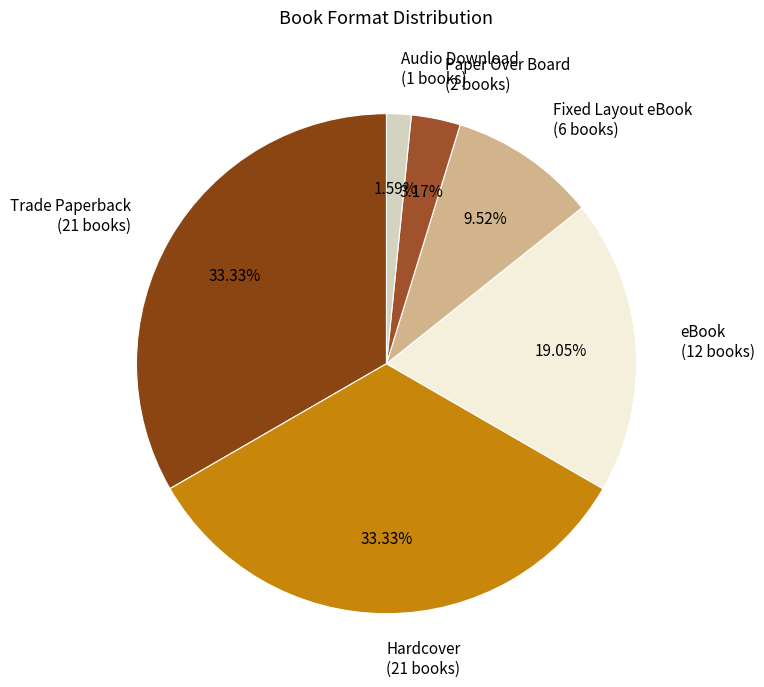

To the nearest percent, what percentage of the pie is Hardcover?

33%